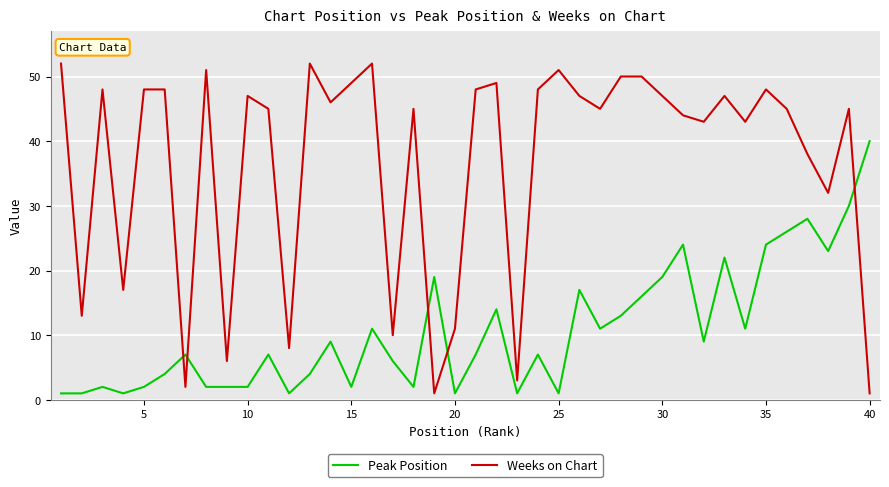

Rank the series by their maximum value, from highest to lowest.

Weeks on Chart, Peak Position